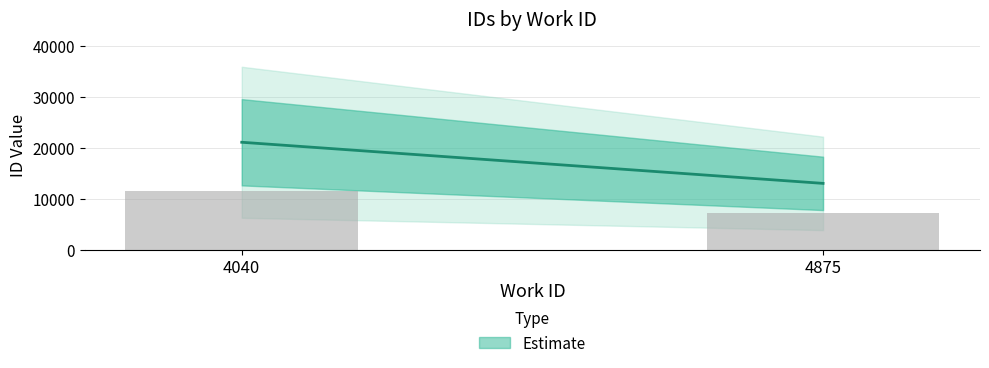

List the labels in order of value, largest first.

4040, 4875